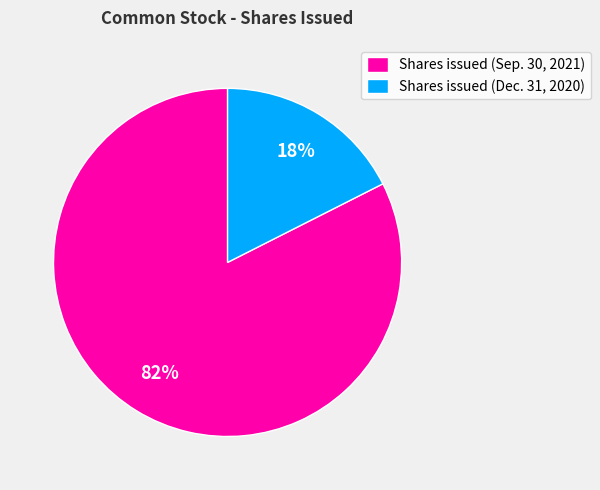

The Shares issued (Sep. 30, 2021) slice represents 77% of the pie. True or false?

False